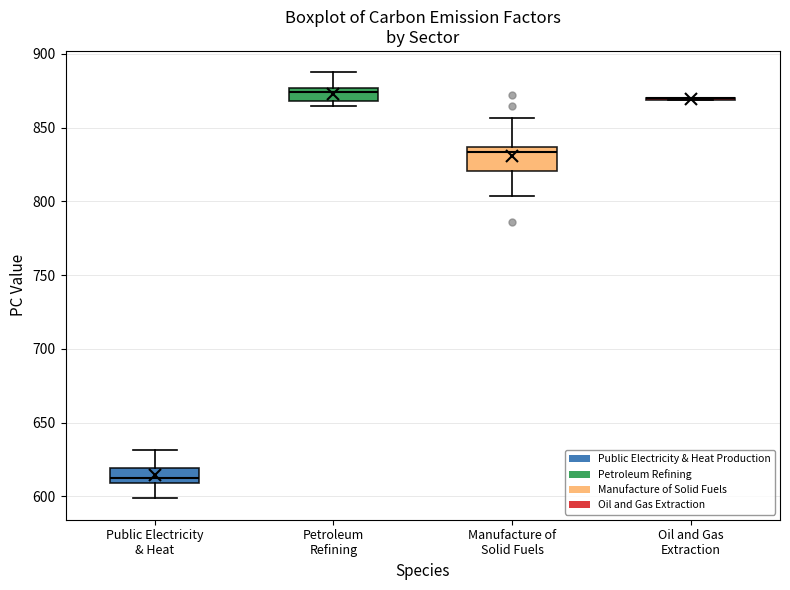

Which box is the tallest, from its lower edge to its upper edge?

Manufacture of Solid Fuels